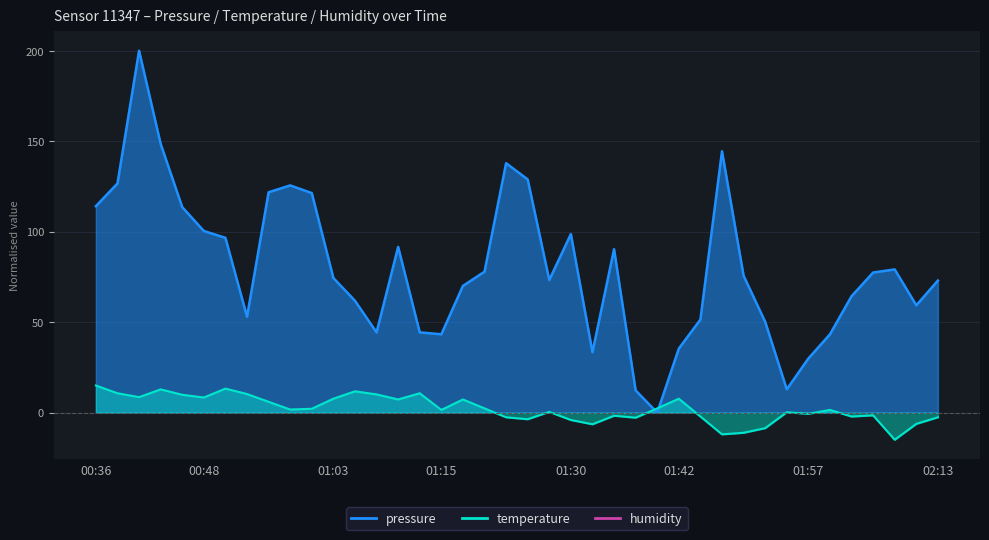

Which category has the lowest value across all series?

02:07